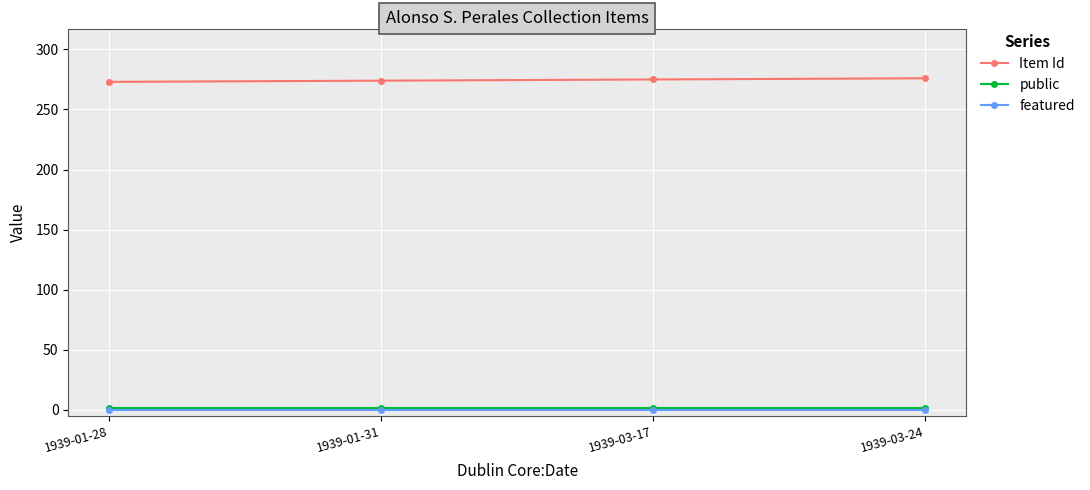

How many distinct data groups are displayed?

3